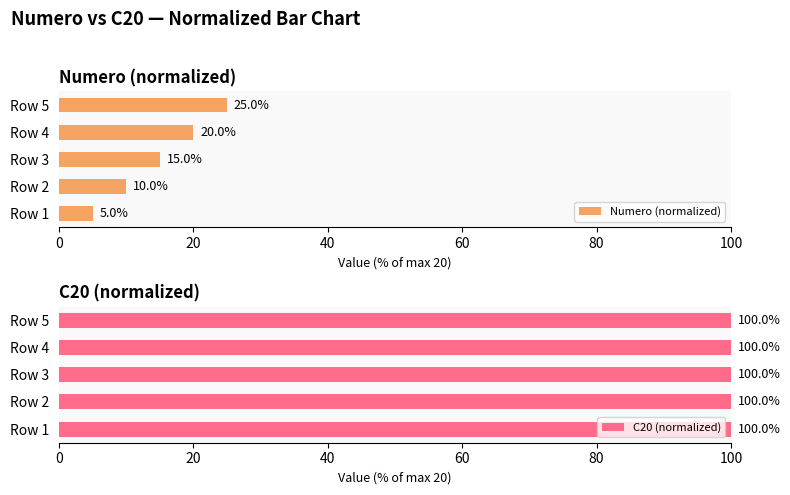

Read the Numero (normalized) value at Row 4.

20